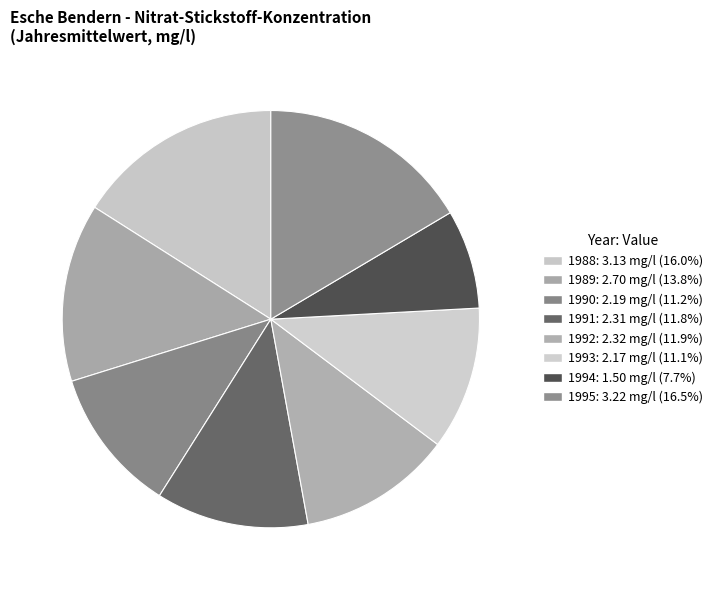

How many segments does this pie chart have?

8